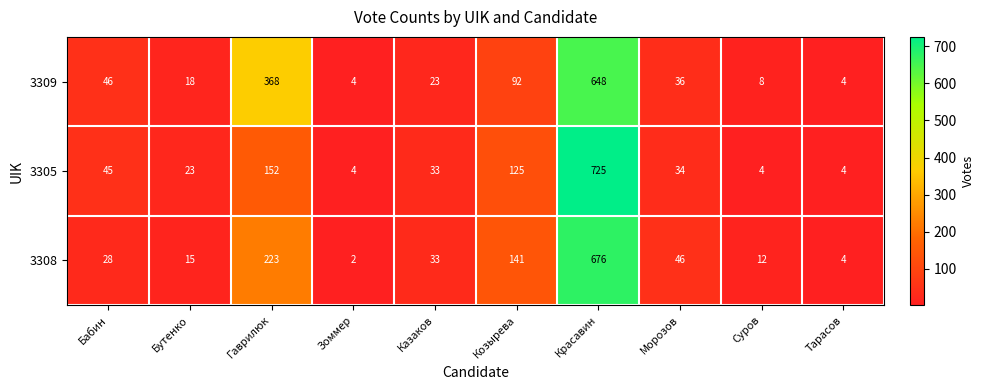

At how many categories does at least one series exceed 598?

1